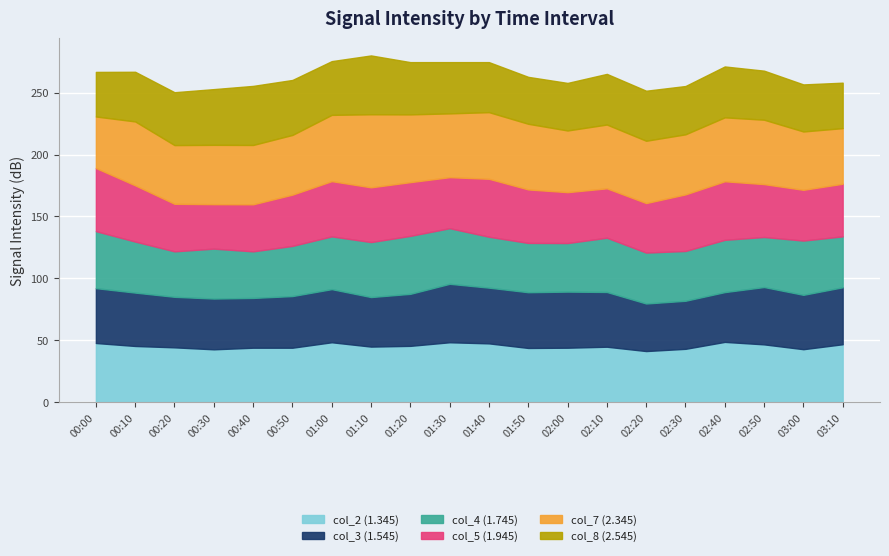

List the series in order of their peak value, highest first.

col_7, col_5, col_2, col_8, col_3, col_4